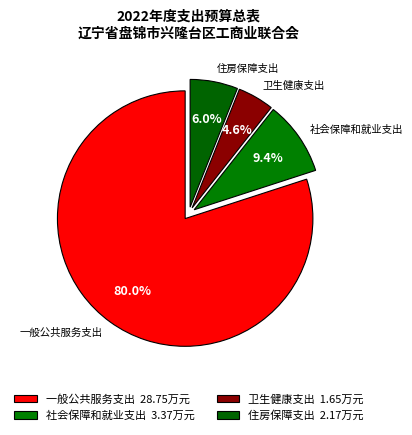

To the nearest percent, what percentage of the pie is 一般公共服务支出?

80%